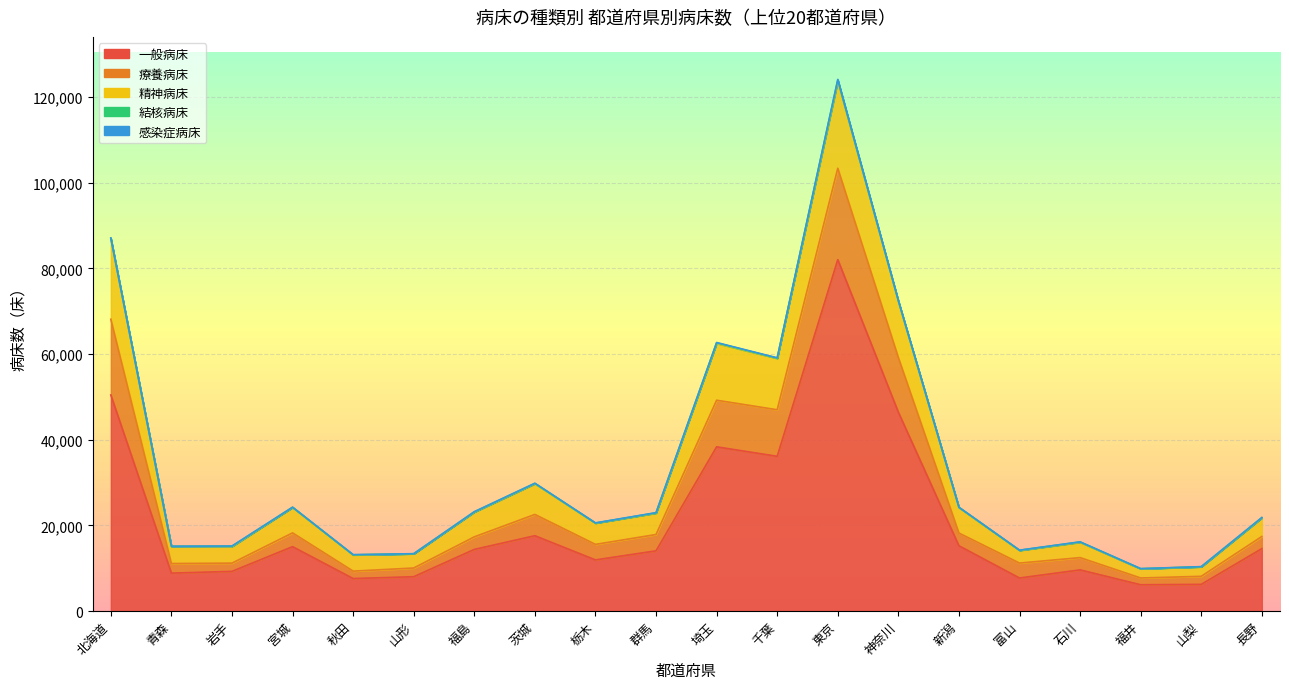

How many interior local valleys does the 精神病床 series have?

6